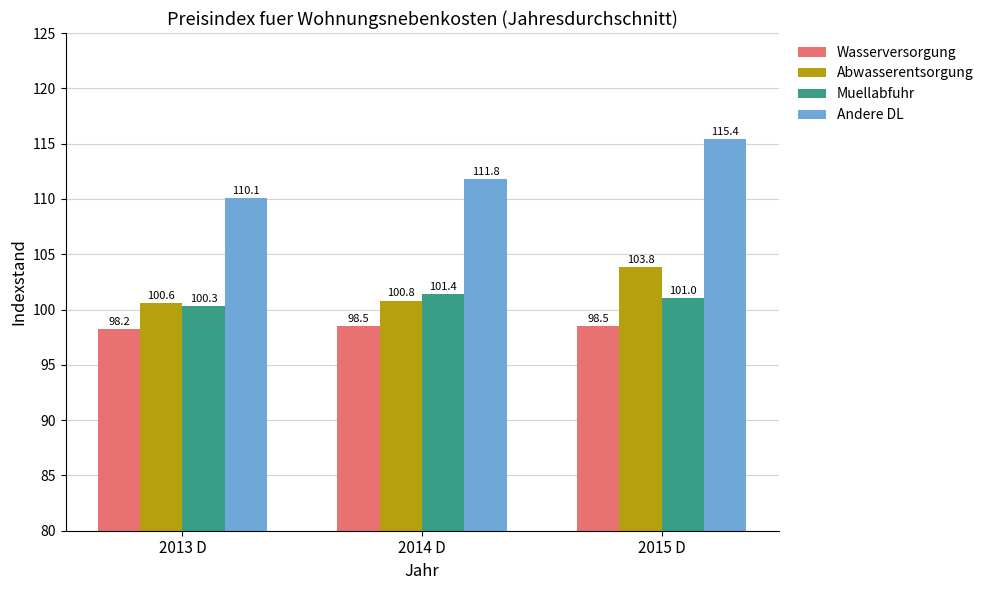

What are all the series names shown in the legend?

Wasserversorgung, Abwasserentsorgung, Muellabfuhr, Andere DL